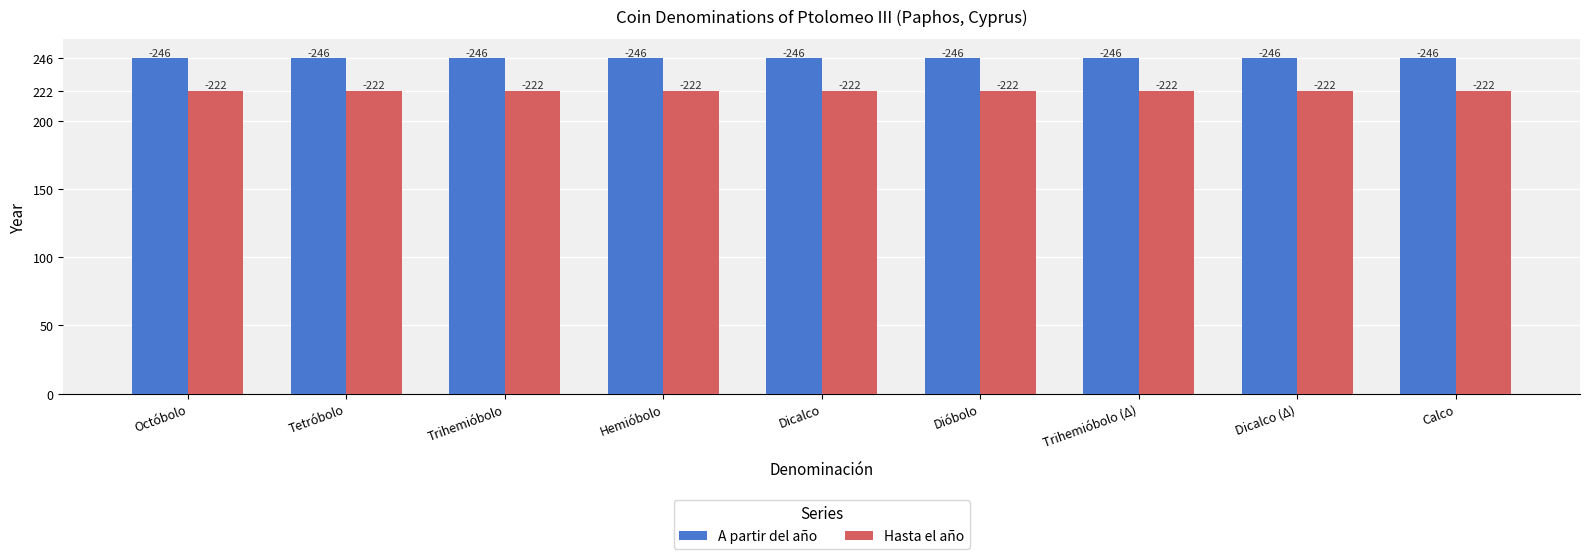

List the series in order of their peak value, highest first.

A partir del año, Hasta el año